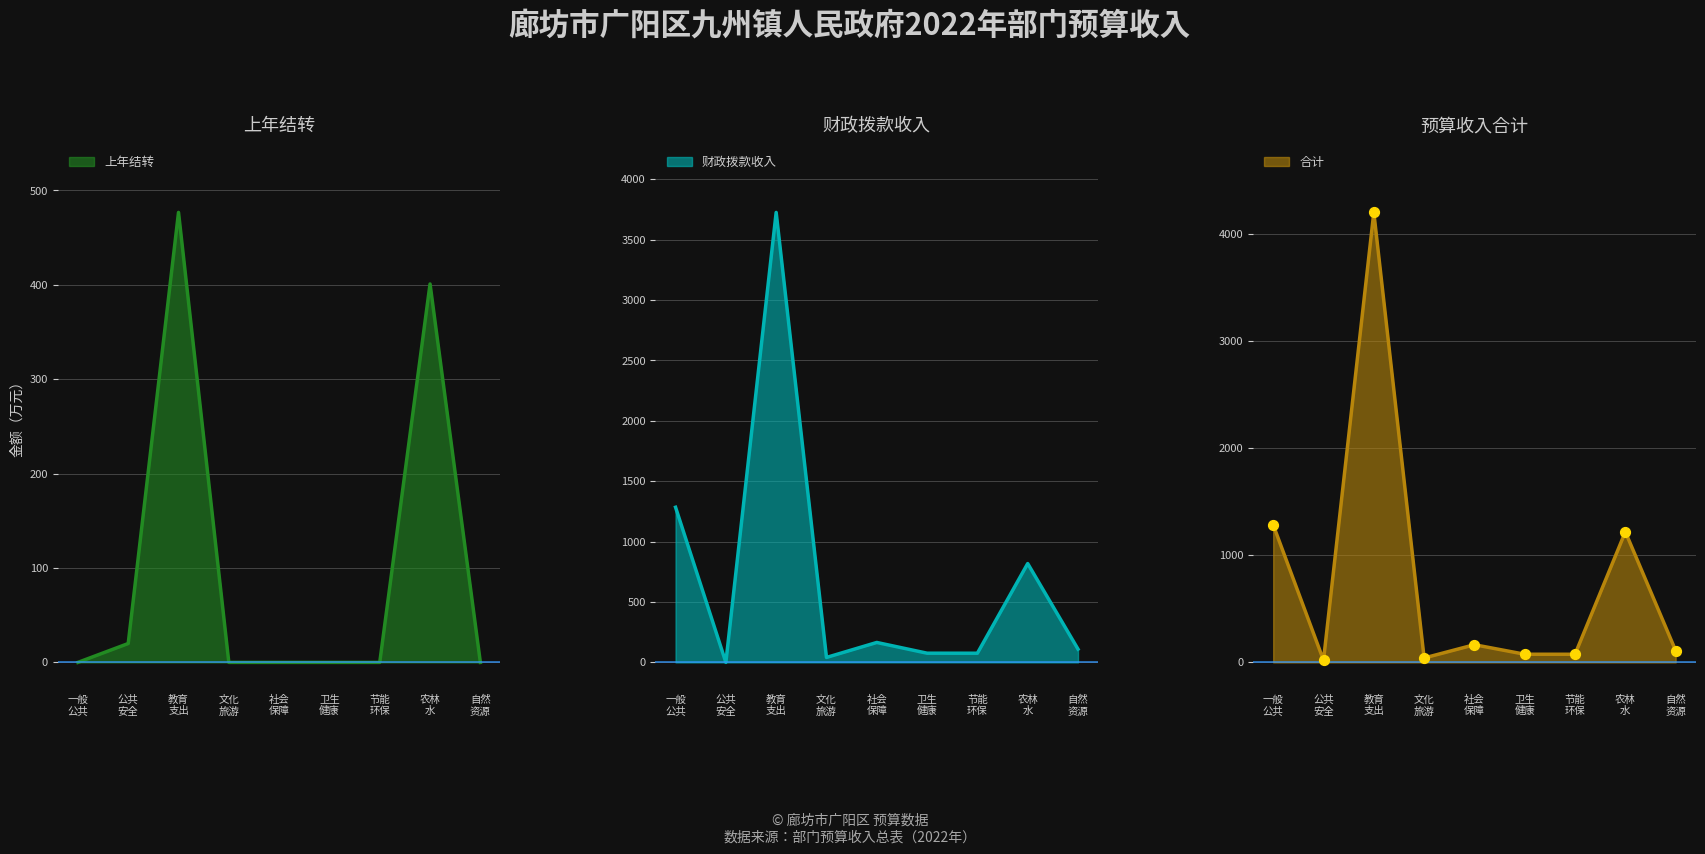

Which series contains the lowest Y value?

财政拨款收入